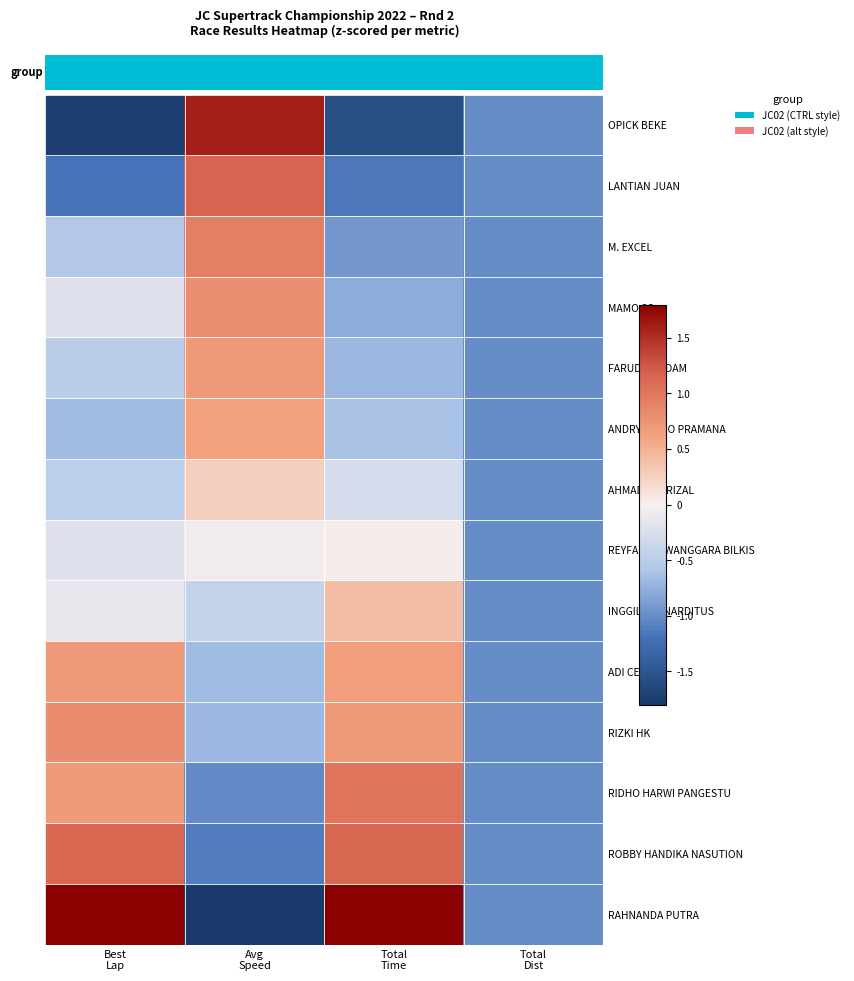

What is the difference between the second highest and minimum values in the REYFALDO IWANGGARA BILKIS series?

1.0